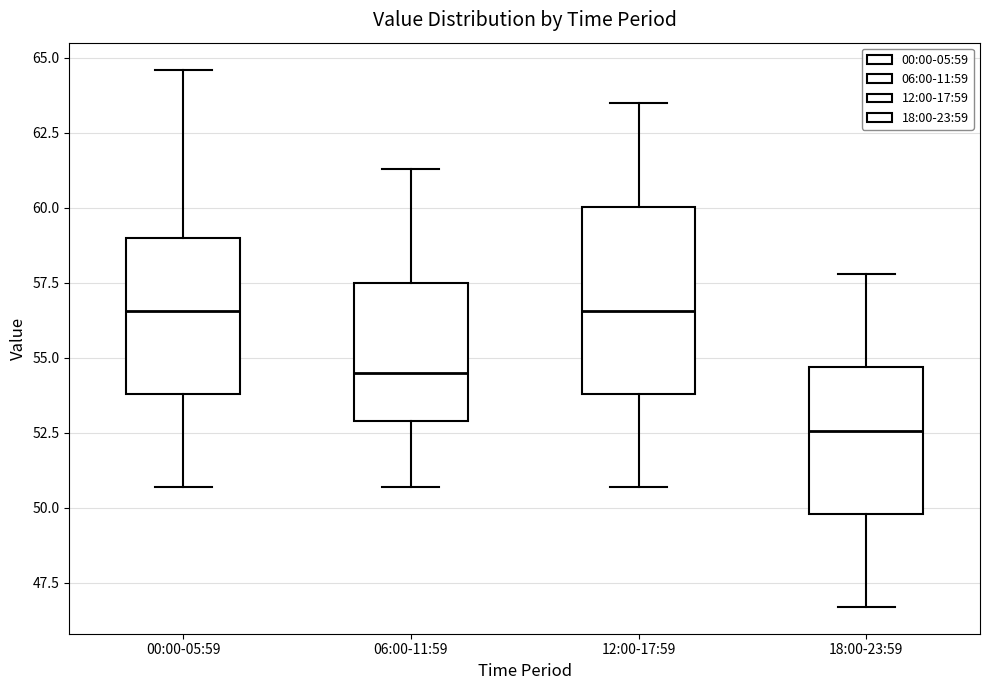

Comparing the boxes themselves (not the whiskers), which one is the tallest?

12:00-17:59